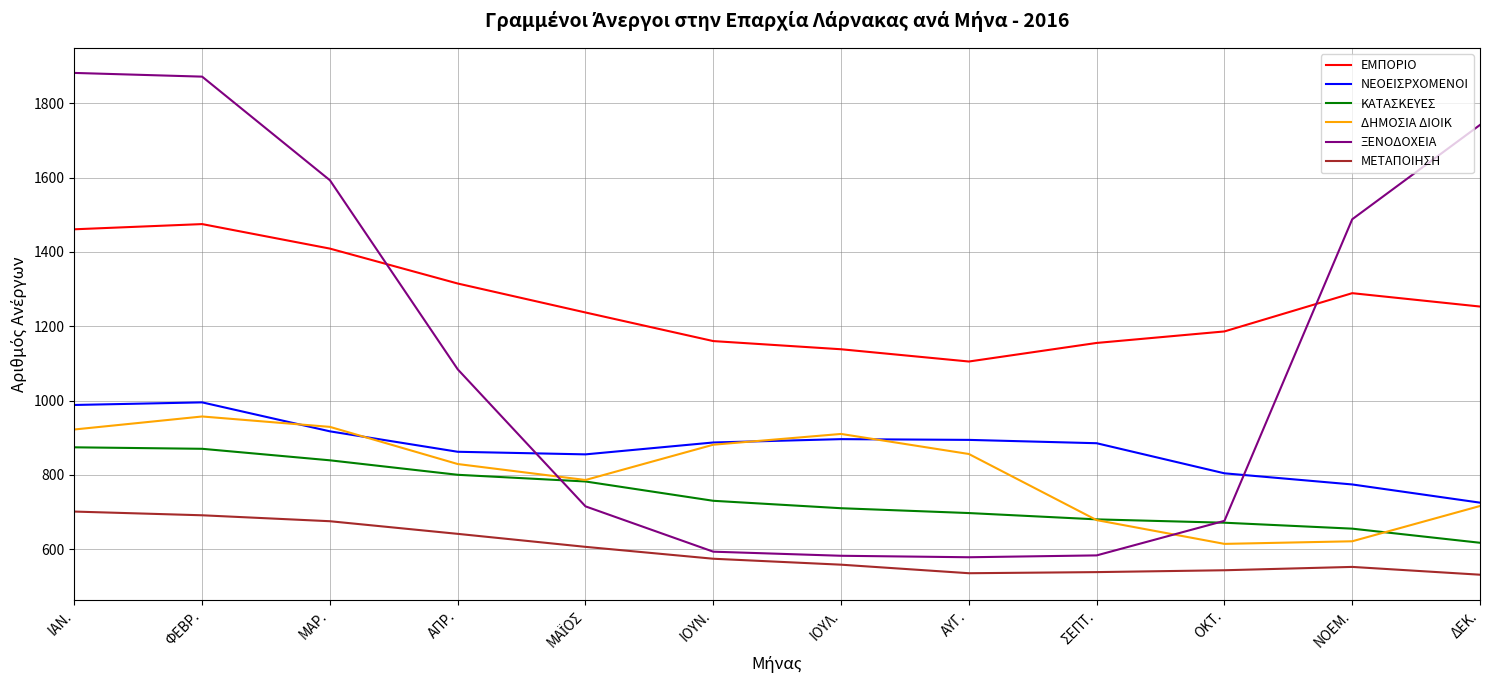

What is the difference between the maximum and minimum values in the ΞΕΝΟΔΟΧΕΙΑ series?

1304